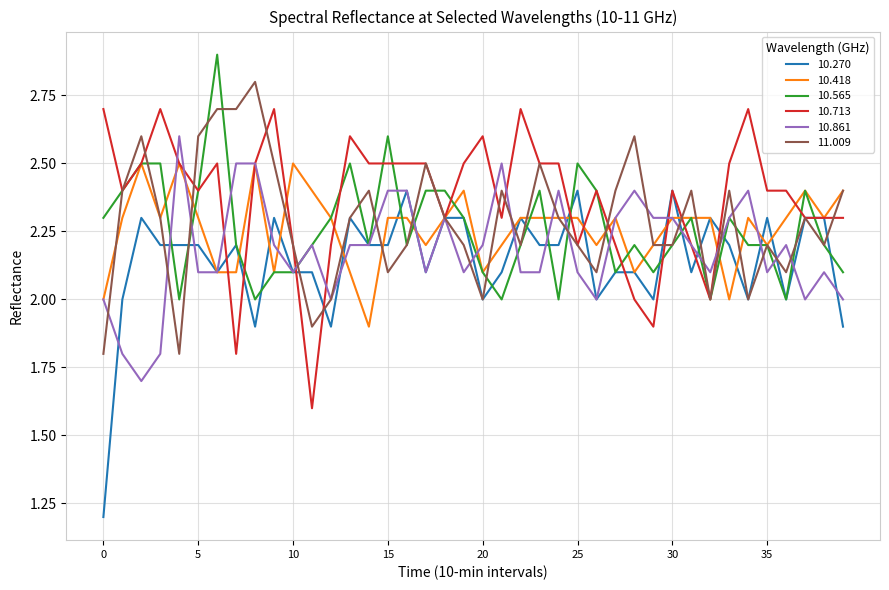

Rank the series by their maximum value, from highest to lowest.

10.565, 11.009, 10.713, 10.861, 10.418, 10.270